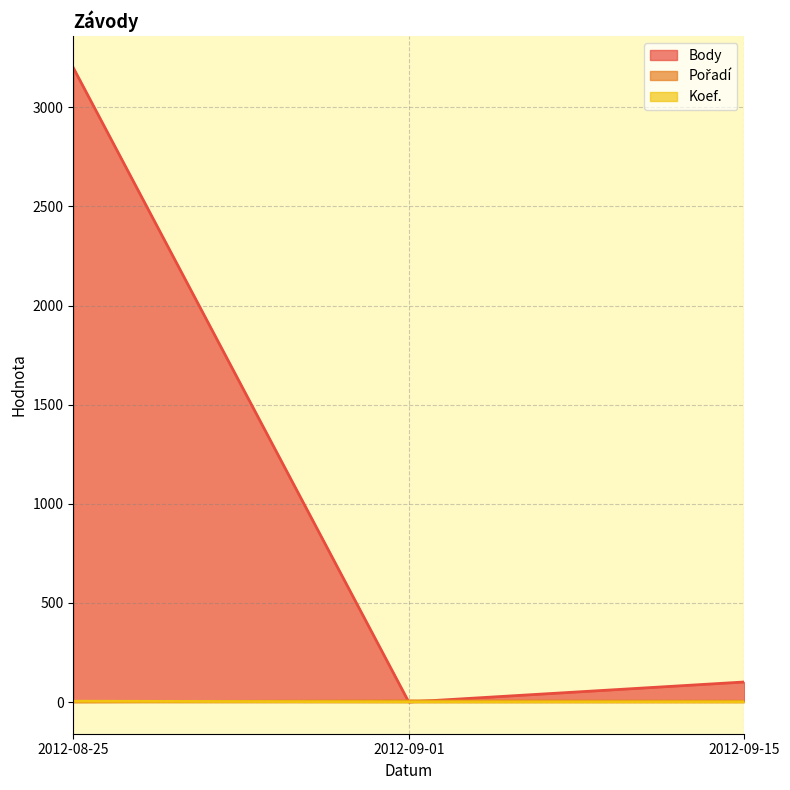

Is it true that Koef. equals 1 at 2012-09-01?

True